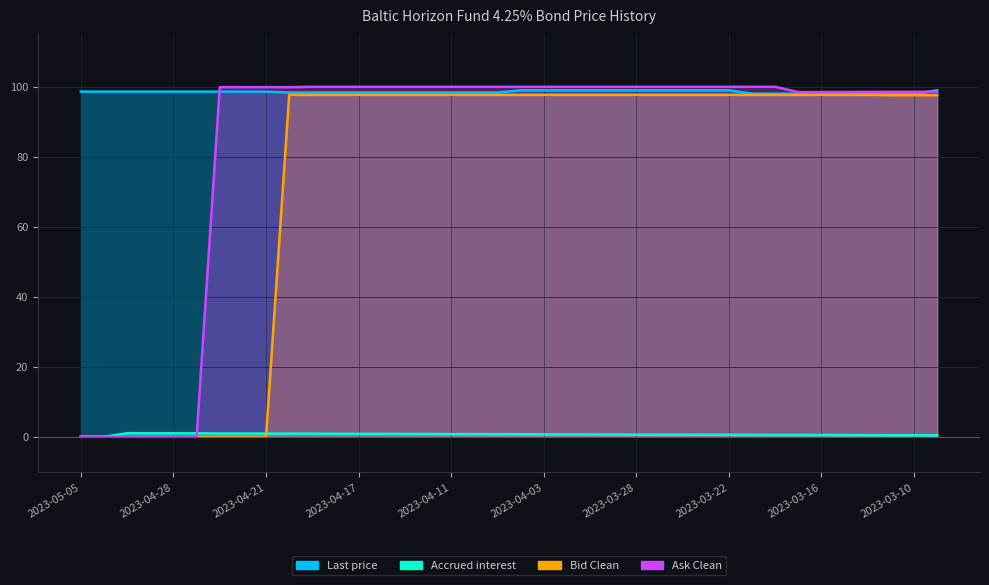

Which series changed the most between 2023-03-22 and 2023-03-09?

Ask Clean